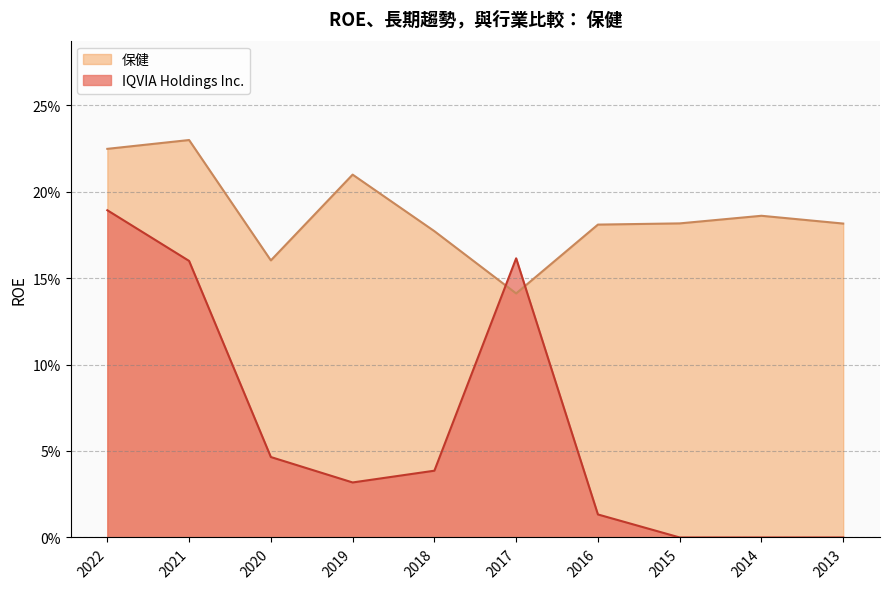

What is the spread (max minus min) of values at 2013?

0.2